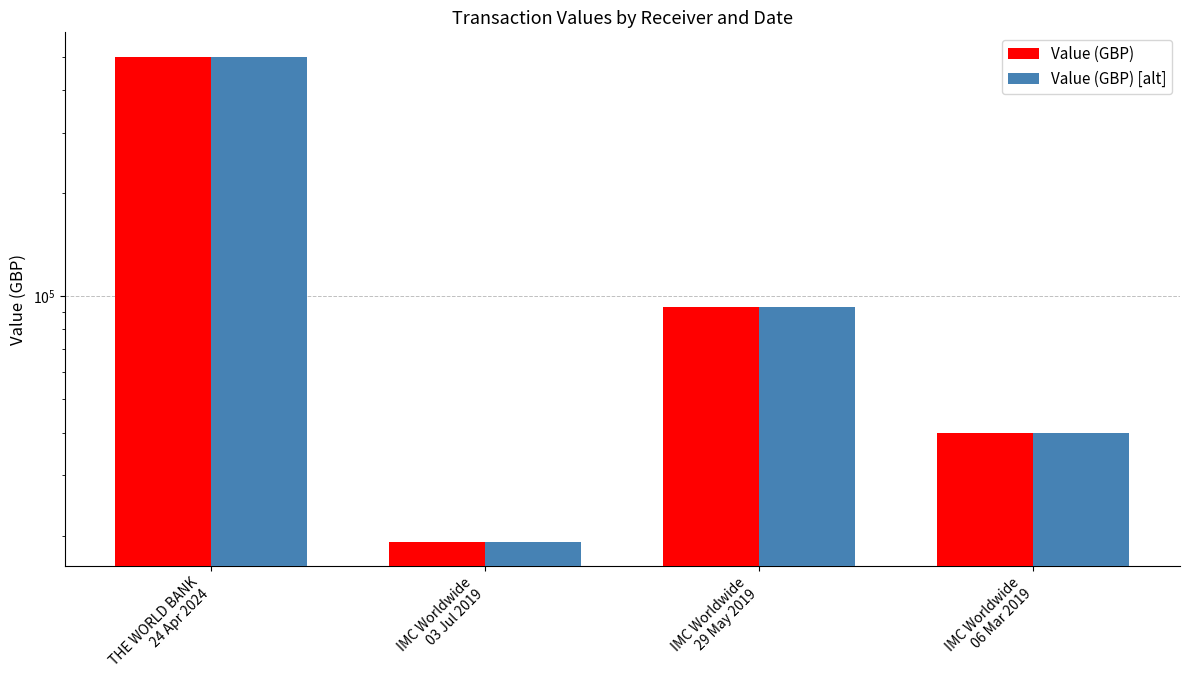

Which has a higher value, IMC Worldwide
03 Jul 2019 or THE WORLD BANK
24 Apr 2024?

THE WORLD BANK
24 Apr 2024